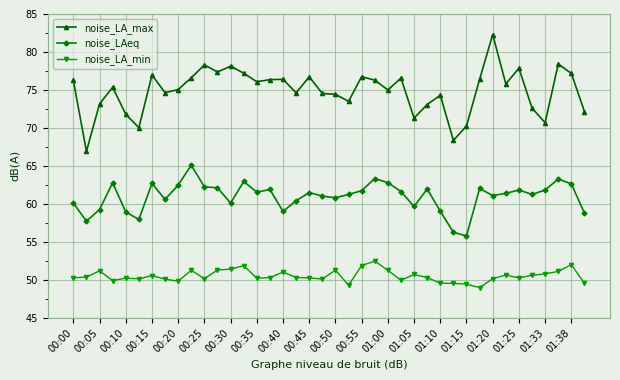

True or false: noise_LAeq has more than 0 interior local peaks.

True